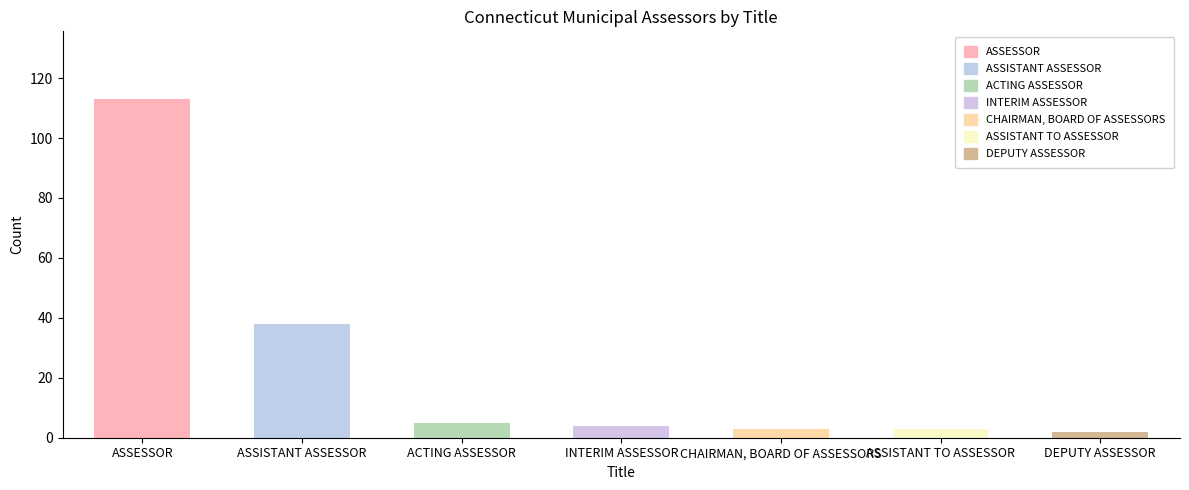

The value at INTERIM ASSESSOR is 3. True or false?

False